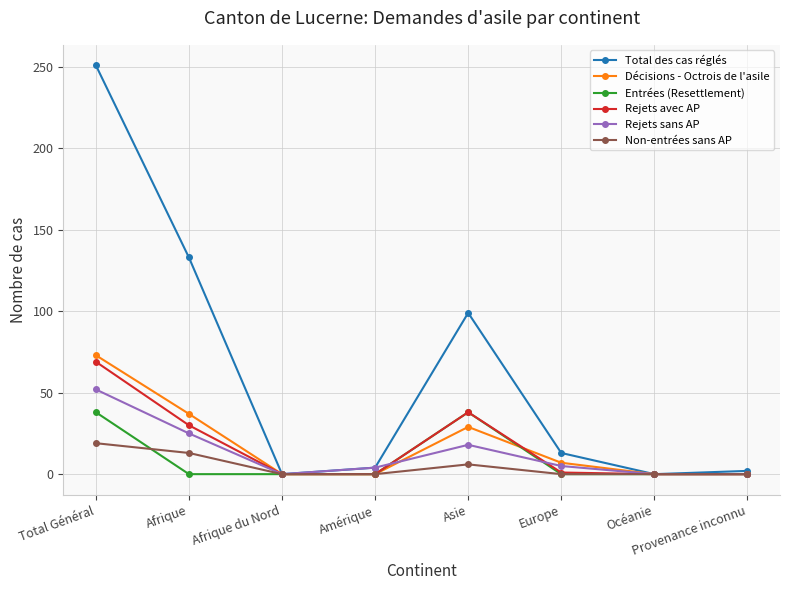

What is the spread (max minus min) of values at Afrique?

133